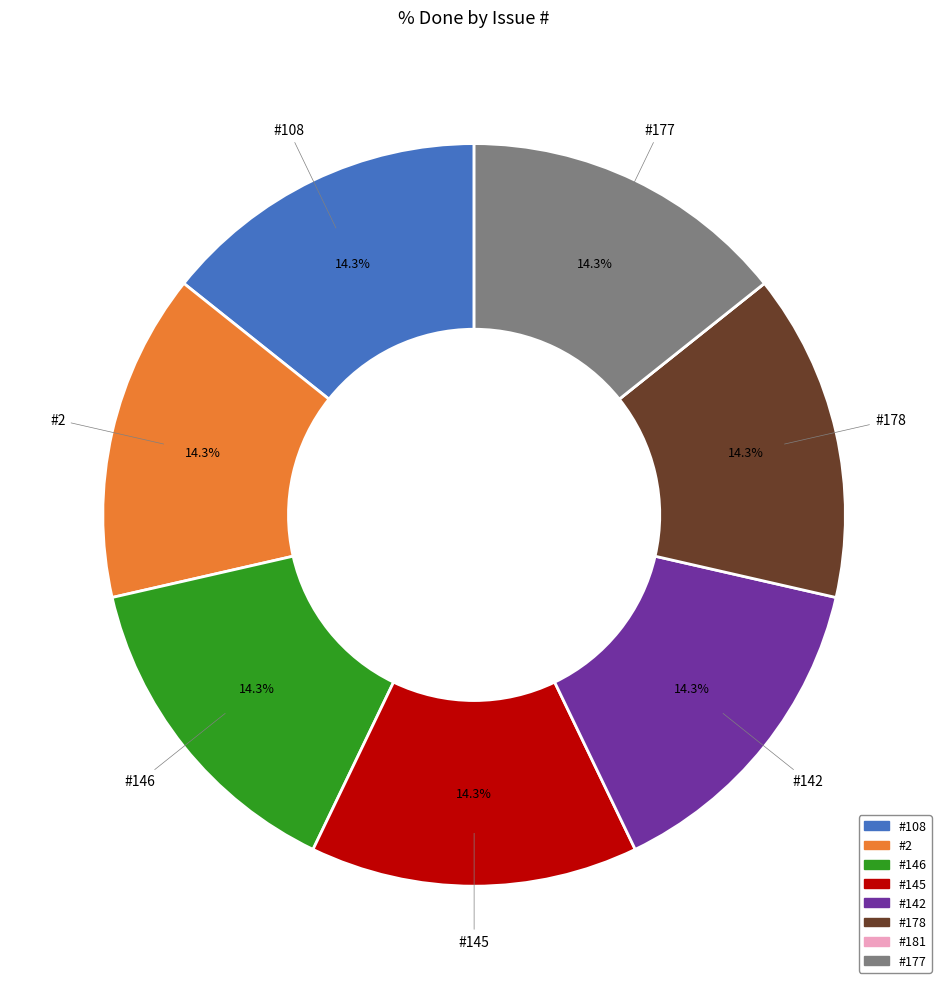

Does any single category account for the majority?

No